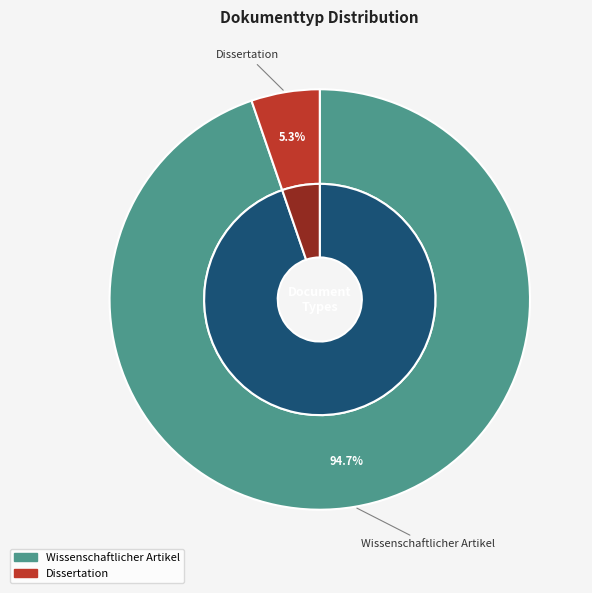

Which category has the biggest portion of the pie?

Wissenschaftlicher Artikel